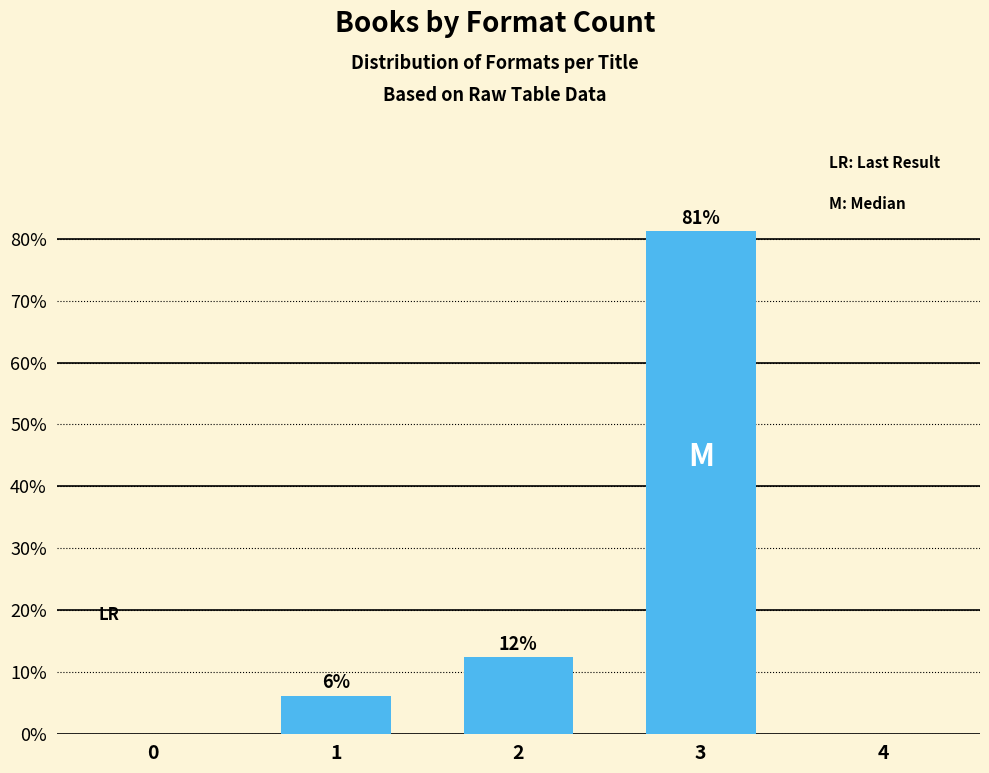

Are the bars horizontal?

No